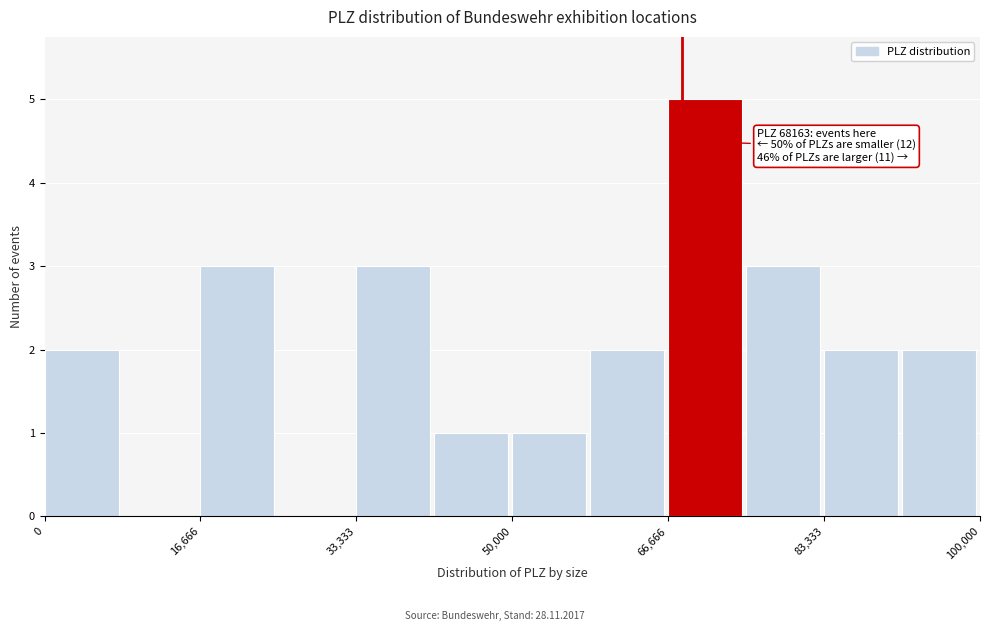

Which range on the x-axis has the tallest bar?

66000 to 76000